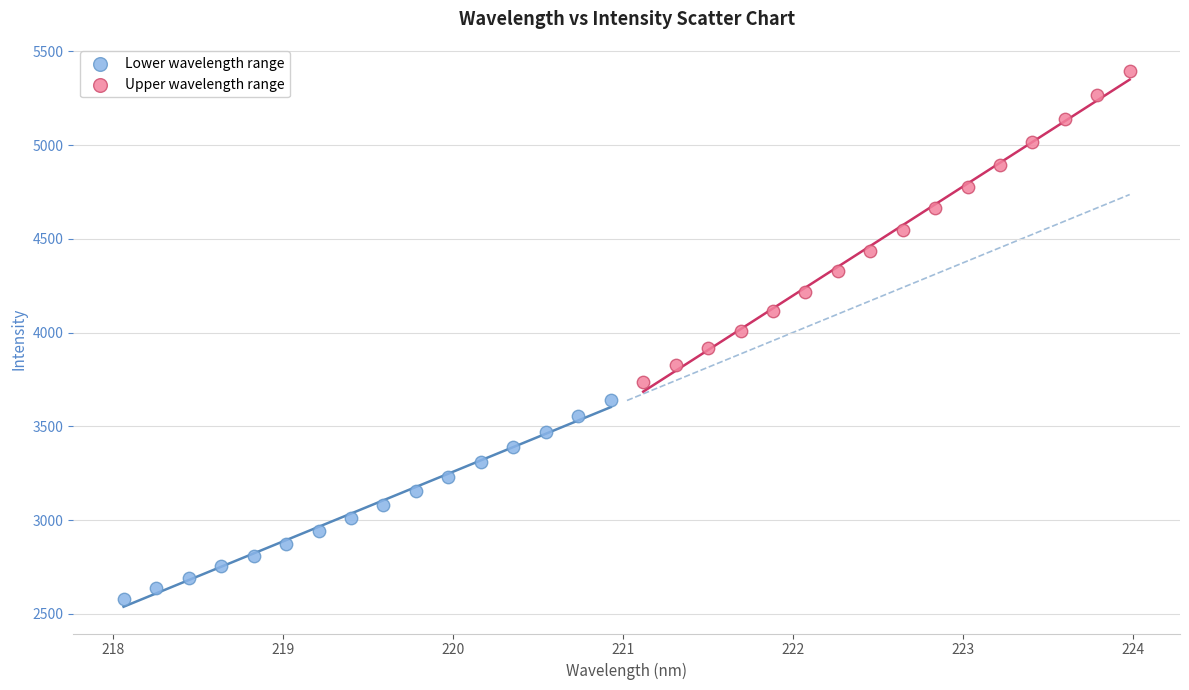

Which series contains the highest Y value?

Upper wavelength range